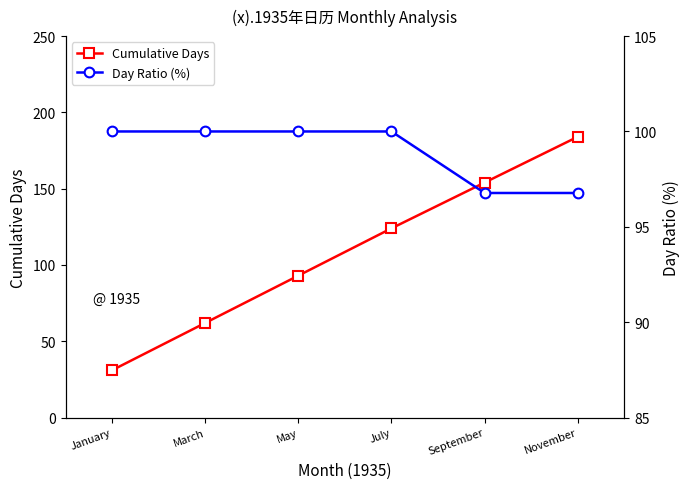

What is the difference between the maximum and minimum values in the Cumulative Days series?

153